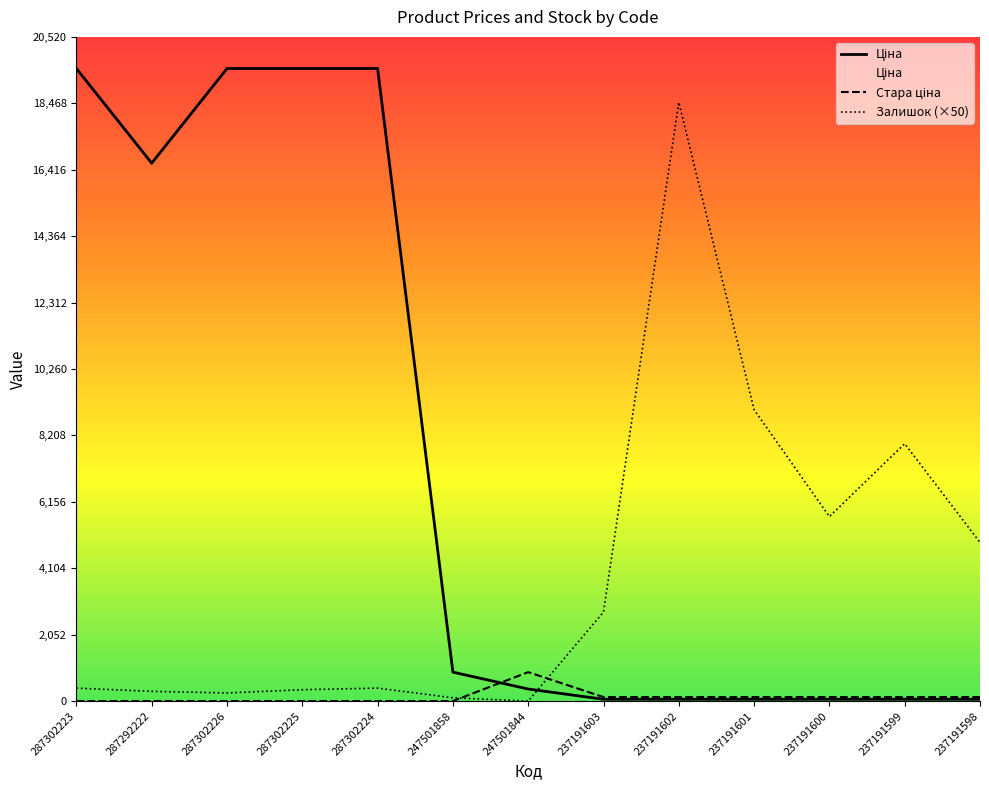

What is the sum of all Залишок values?

50600.0